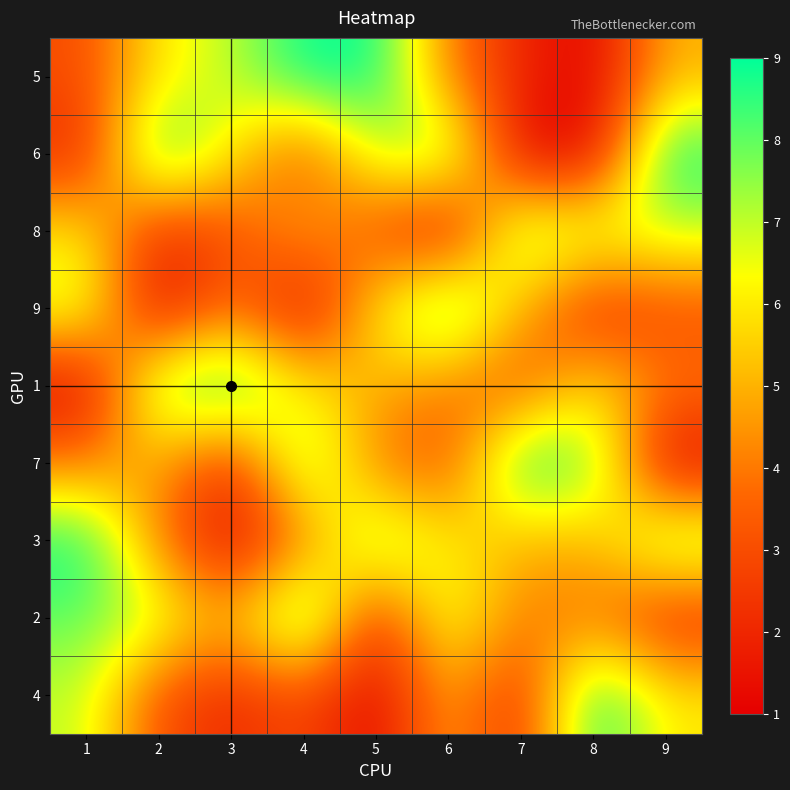

List the series in order of their peak value, lowest first.

8, 5, 6, 9, 1, 7, 3, 2, 4